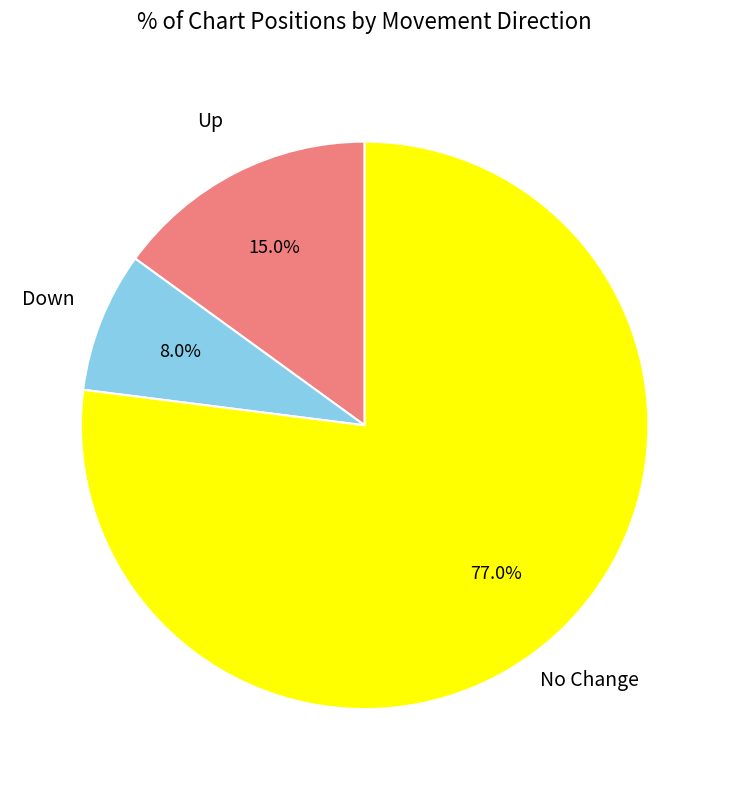

Is there any slice that represents more than half of the pie?

Yes